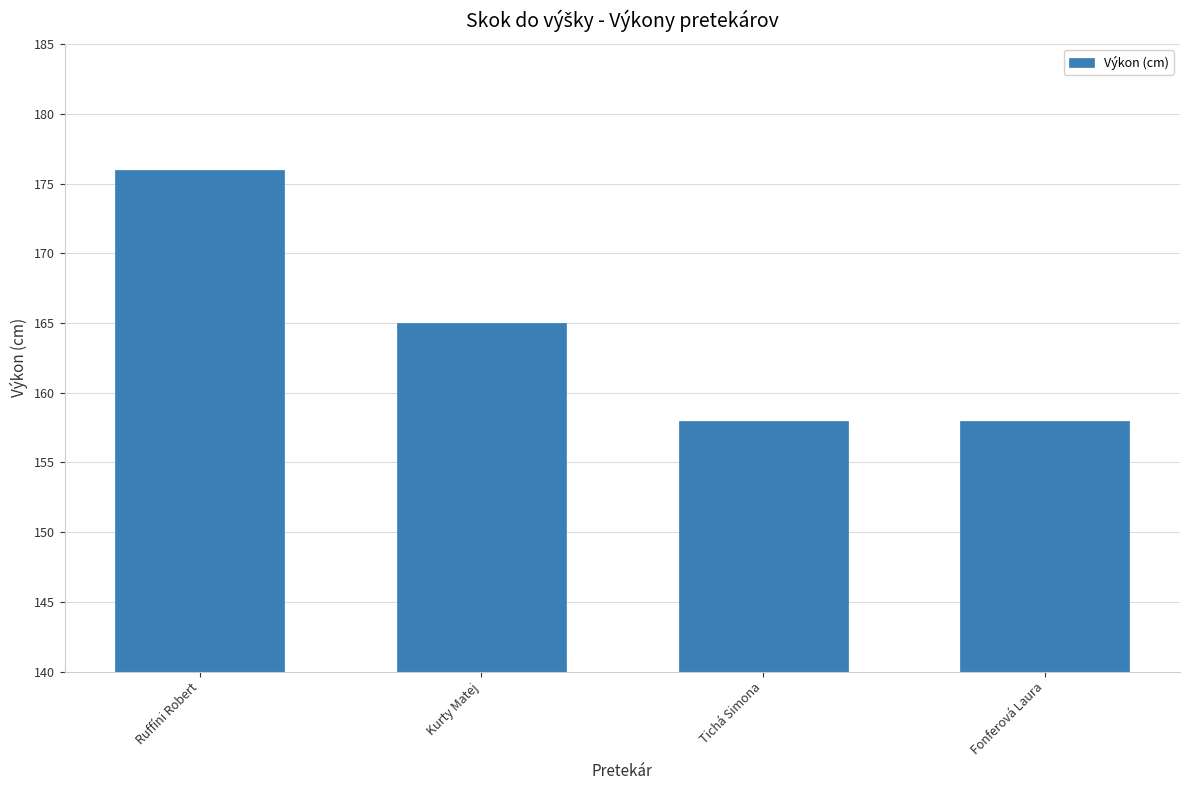

What is the sum of the values at Ruffíni Robert and Fonferová Laura?

334